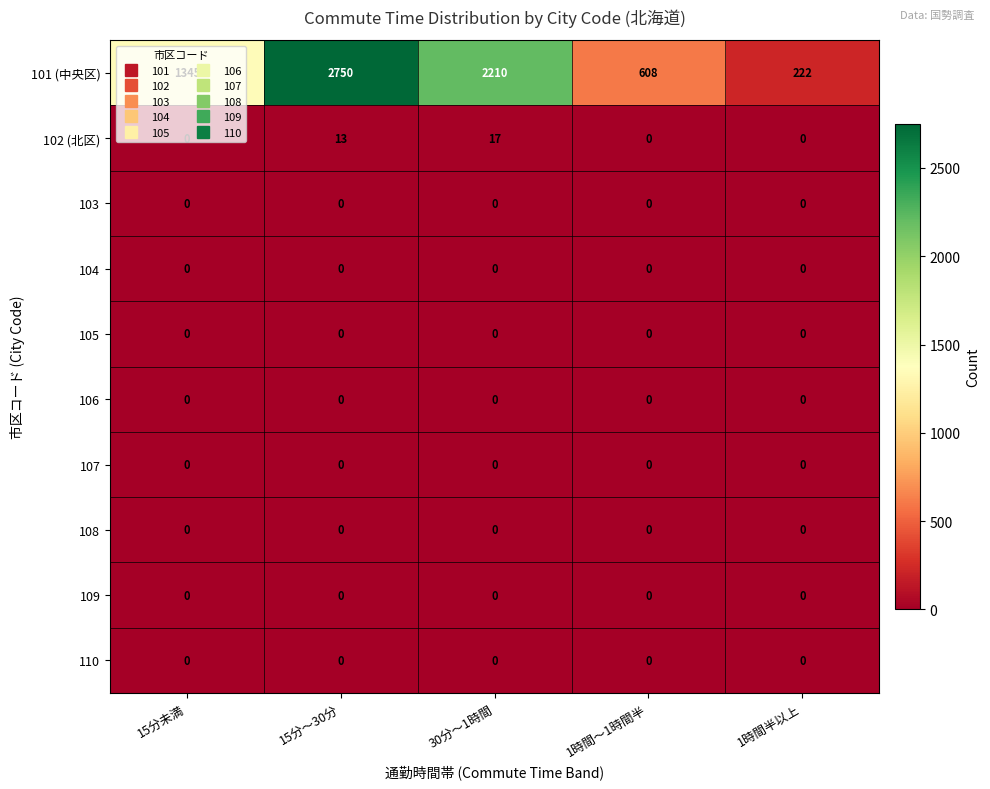

Is it true that 102 (北区) equals 17 at 30分～1時間?

True